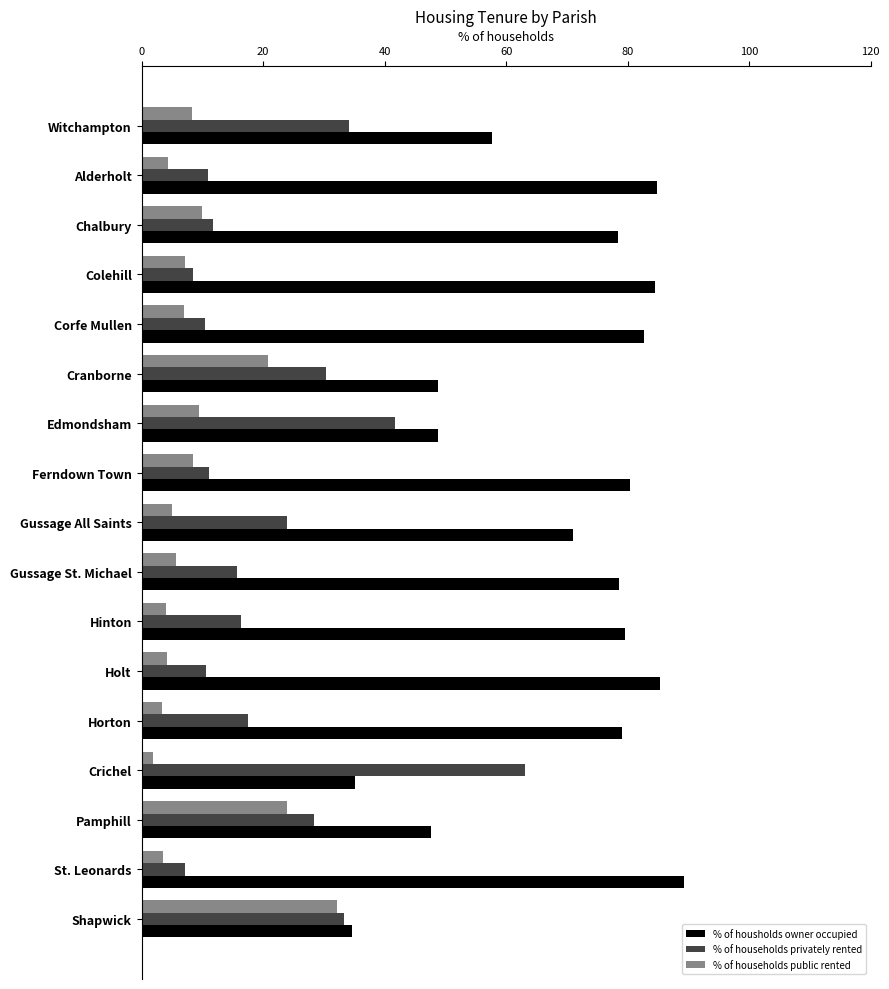

What is the difference between the highest and lowest values at Alderholt?

80.5